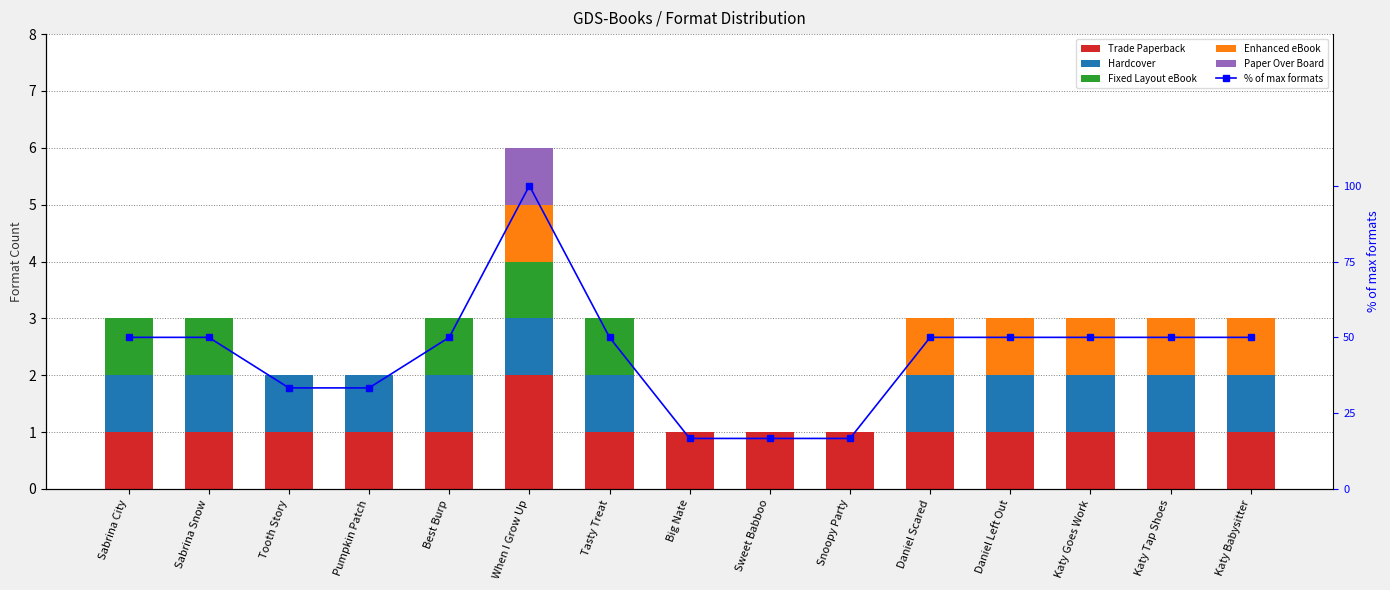

Which has a higher value, Best Burp or Katy Babysitter?

Best Burp